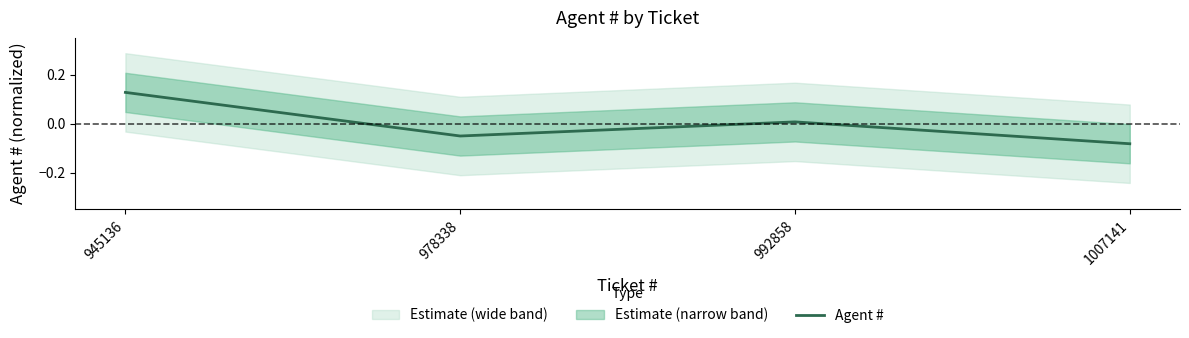

How many values are above zero?

2